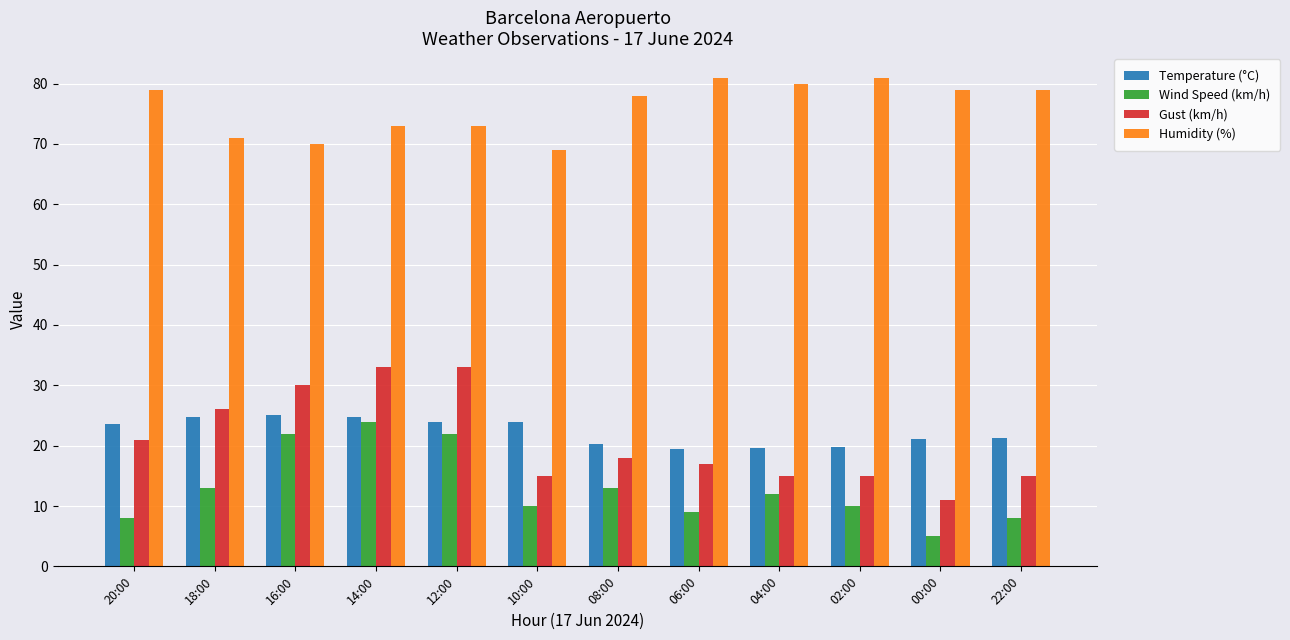

At which label is Gust (km/h) closest to 22?

20:00